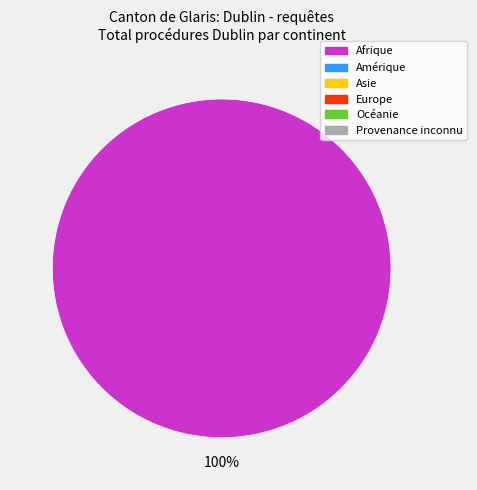

Is there any slice that represents more than half of the pie?

Yes